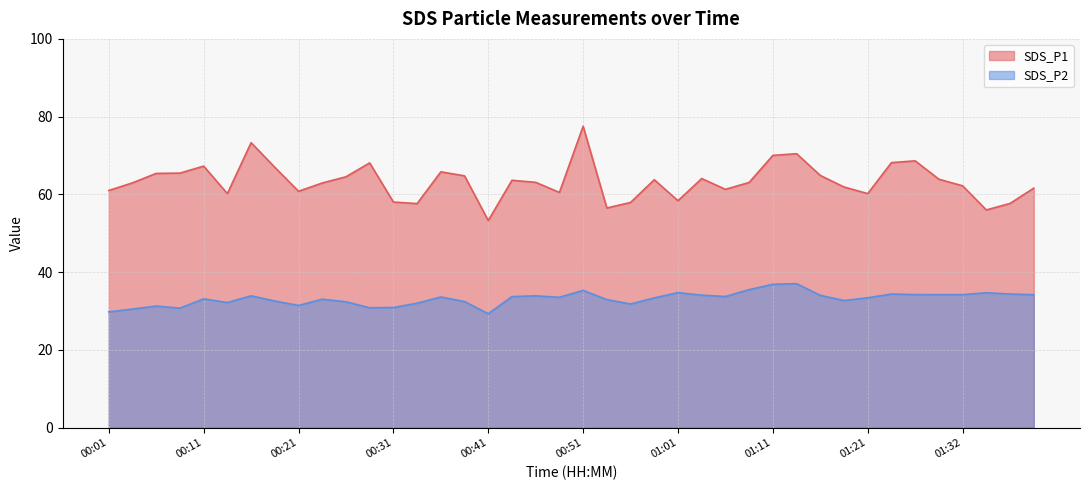

What is the greatest value displayed?

77.5